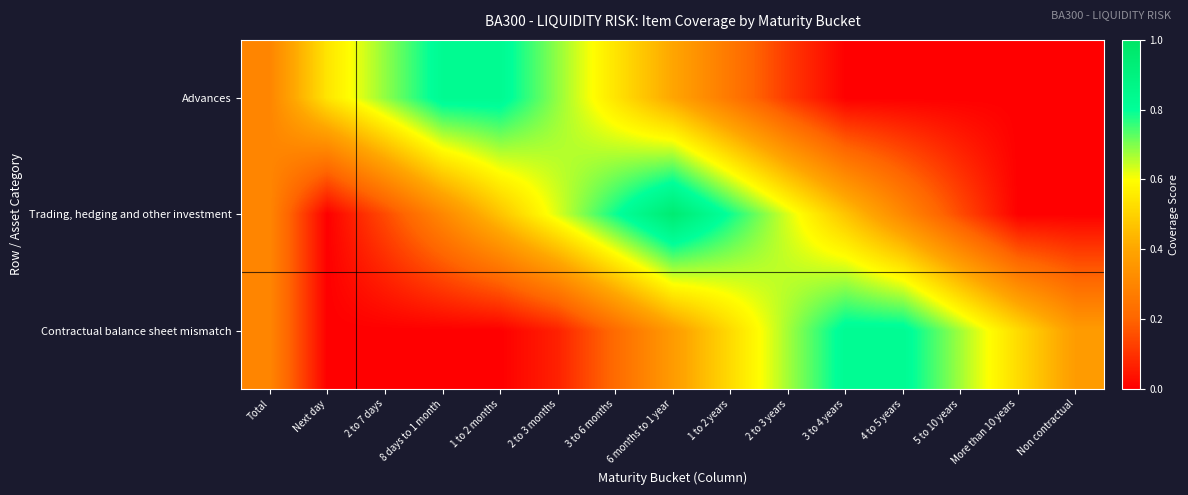

What is the total value across all series at 6 months to 1 year?

1.7